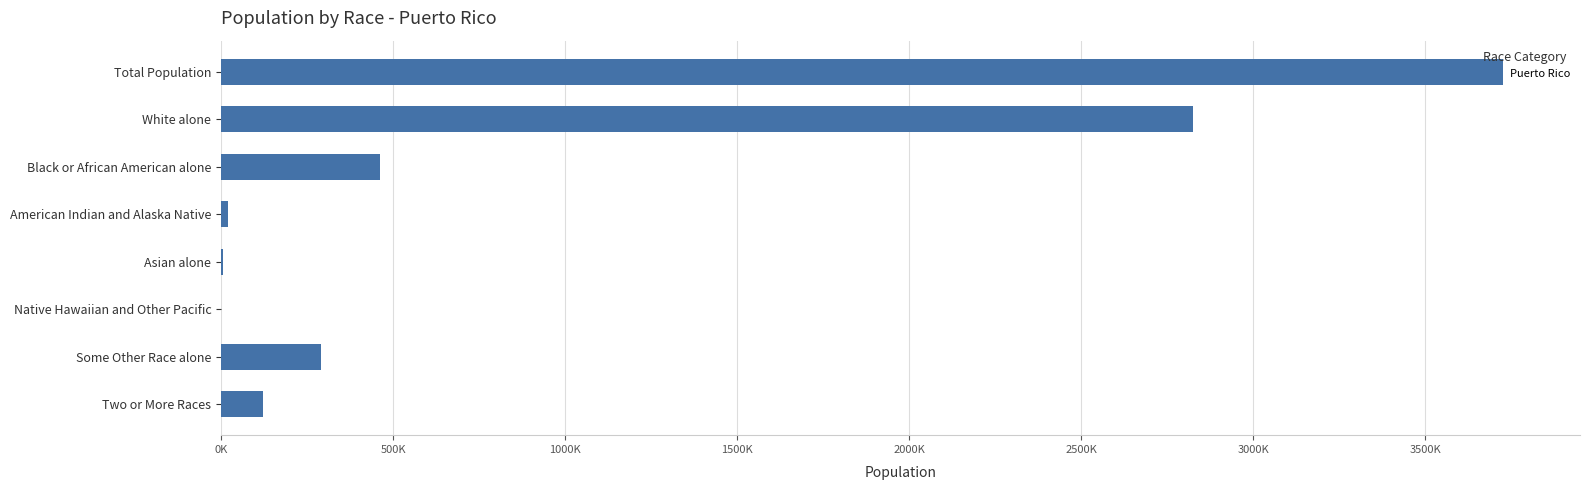

How many data points are less than 289905?

4